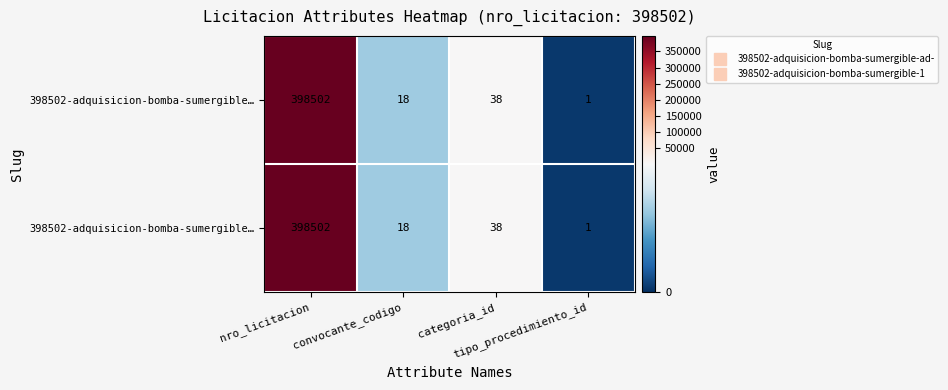

What is the total value across all series at tipo_procedimiento_id?

2